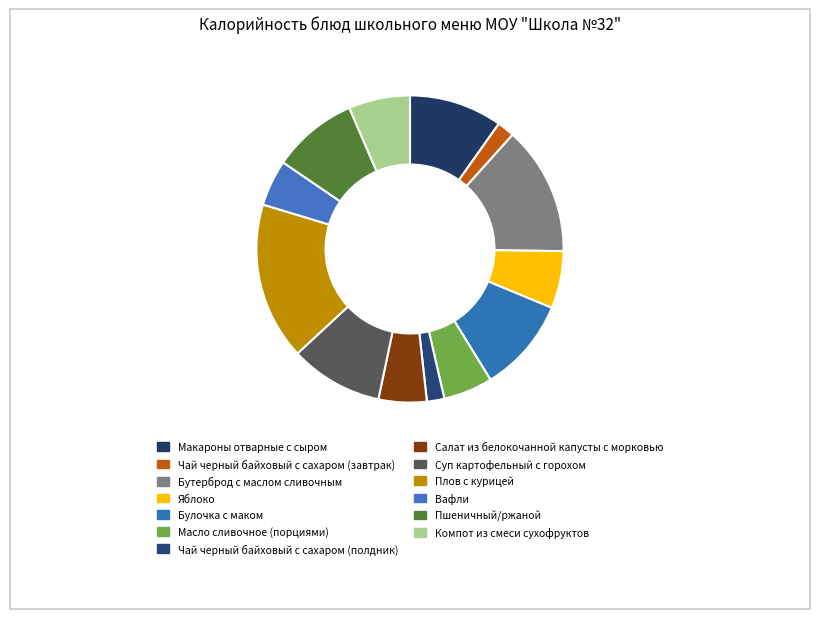

Count the number of slices in the pie.

13